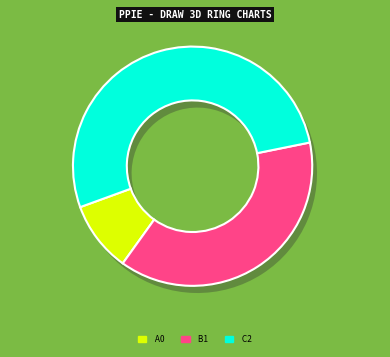

How many segments does this pie chart have?

3